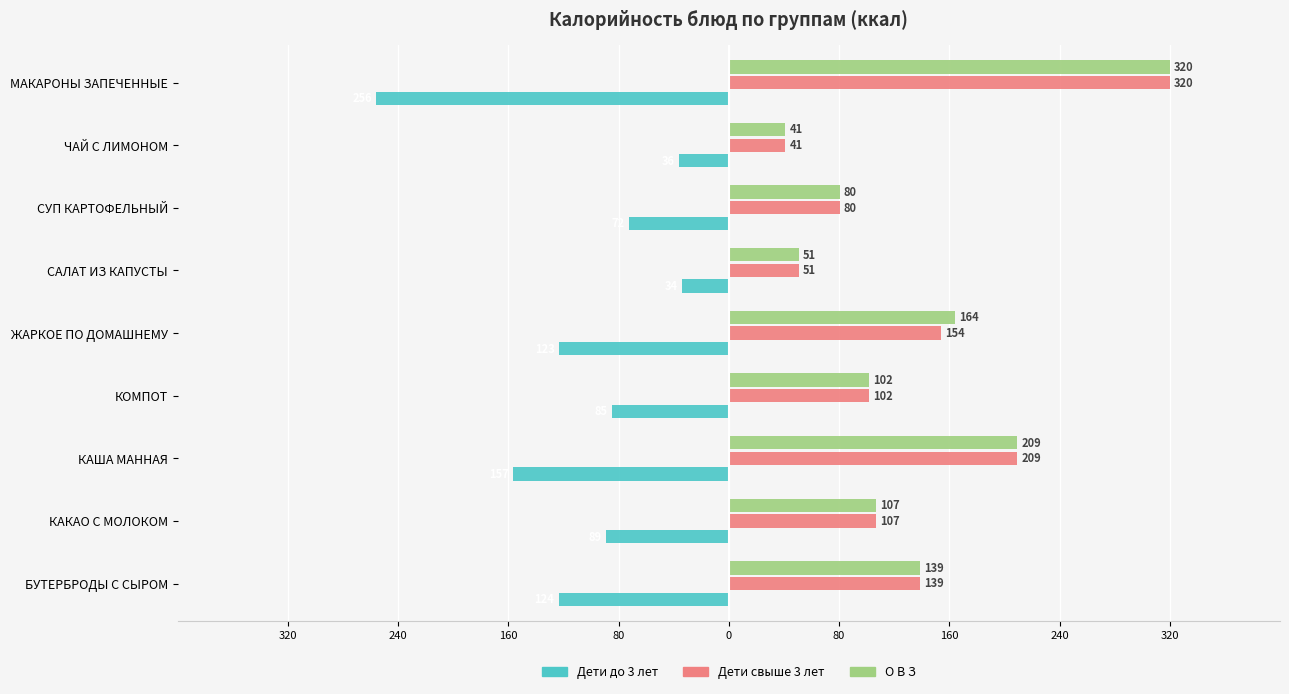

What are all the series names shown in the legend?

Дети до 3 лет, Дети свыше 3 лет, О В З